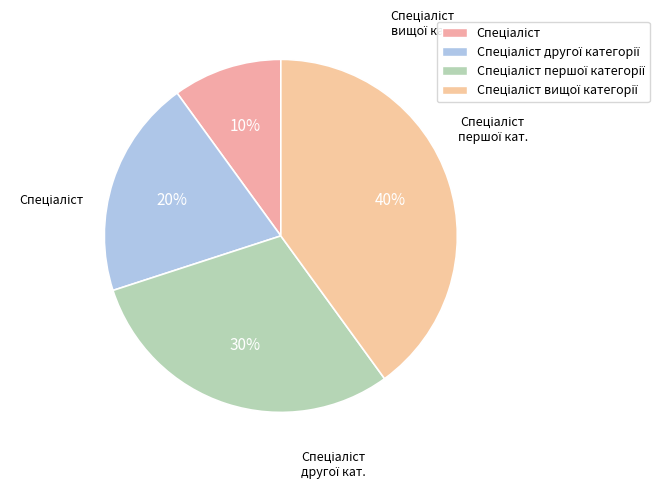

To the nearest percent, what percentage of the pie is Спеціаліст другої категорії?

20%